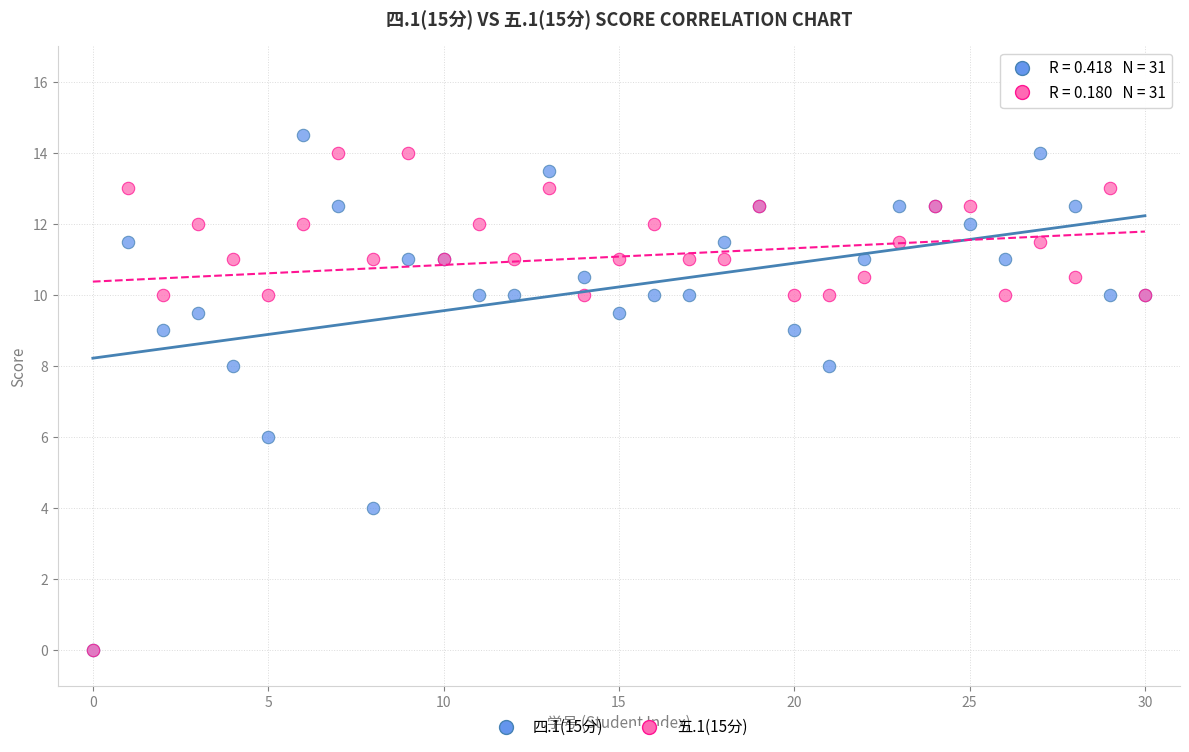

What are all the series names shown in the legend?

四.1(15分), 五.1(15分)